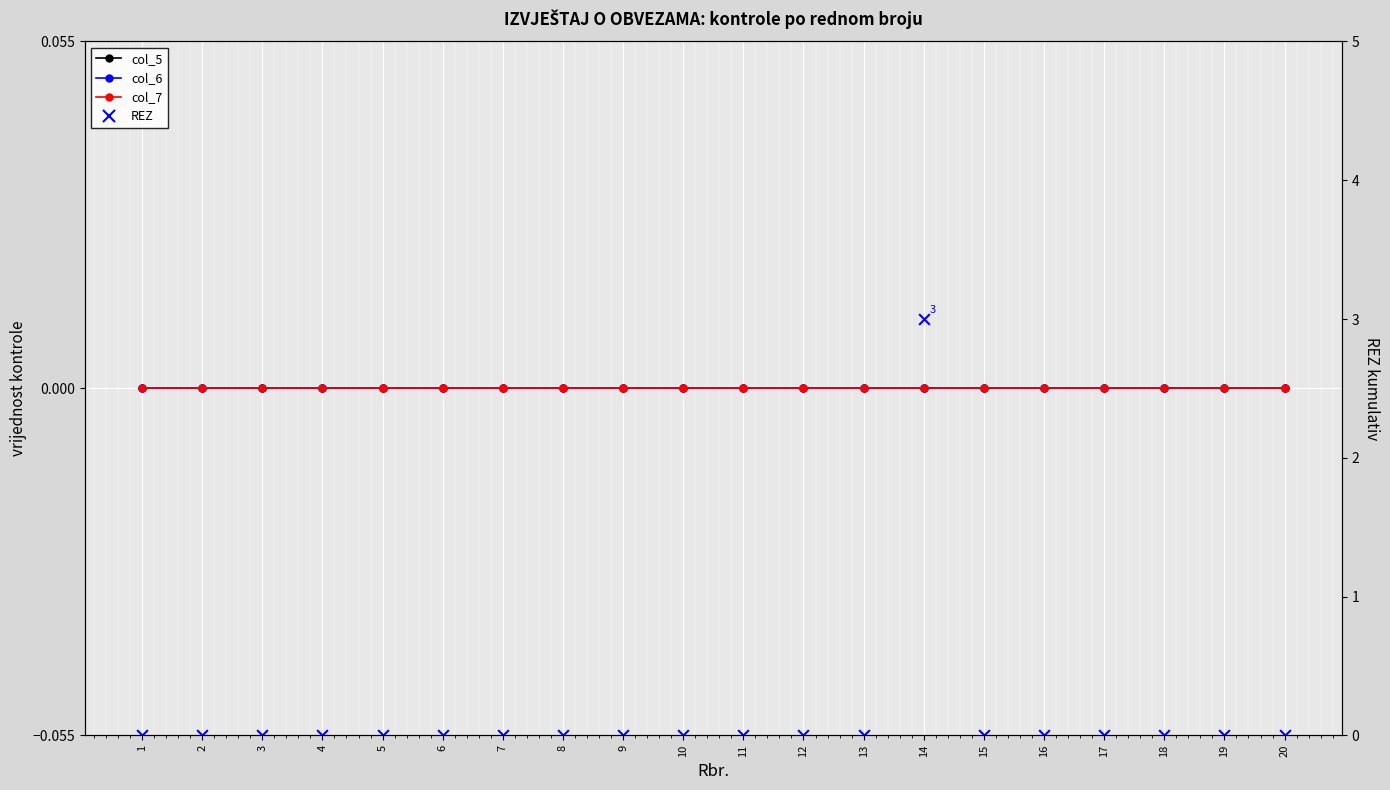

Which series has the widest spread of Y values?

REZ